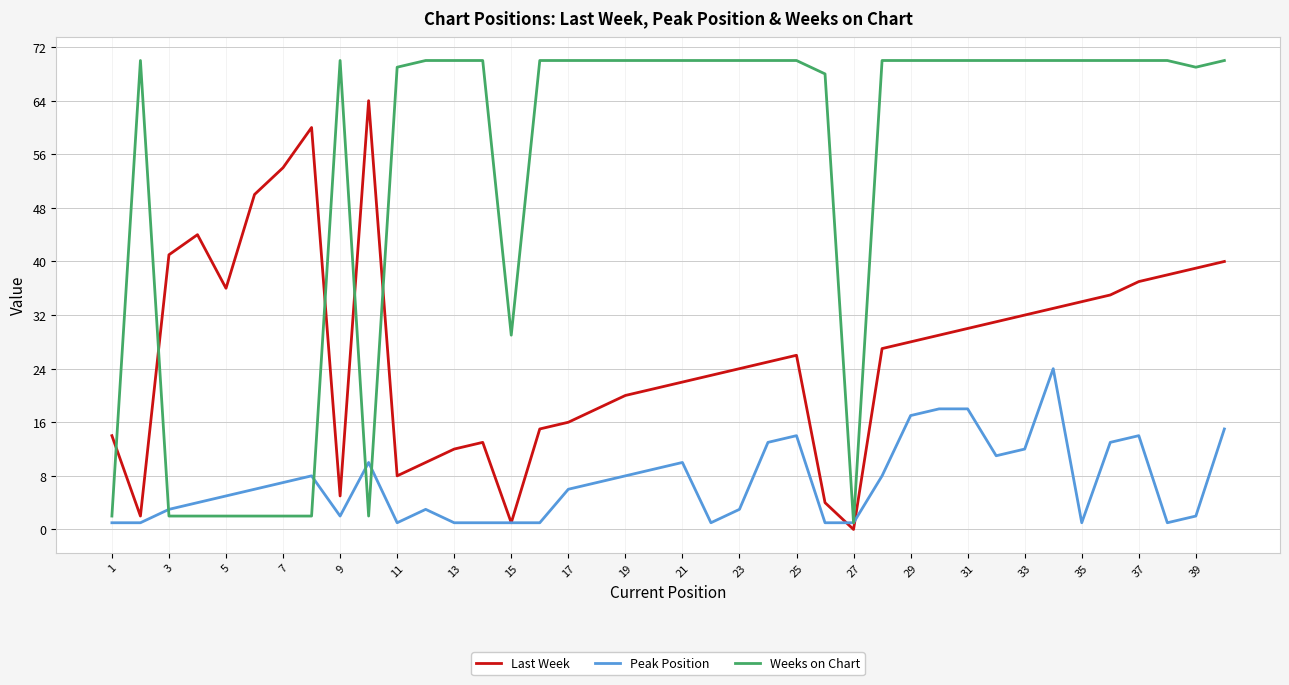

After their last crossing, which series has the higher values: Last Week or Weeks on Chart?

Weeks on Chart